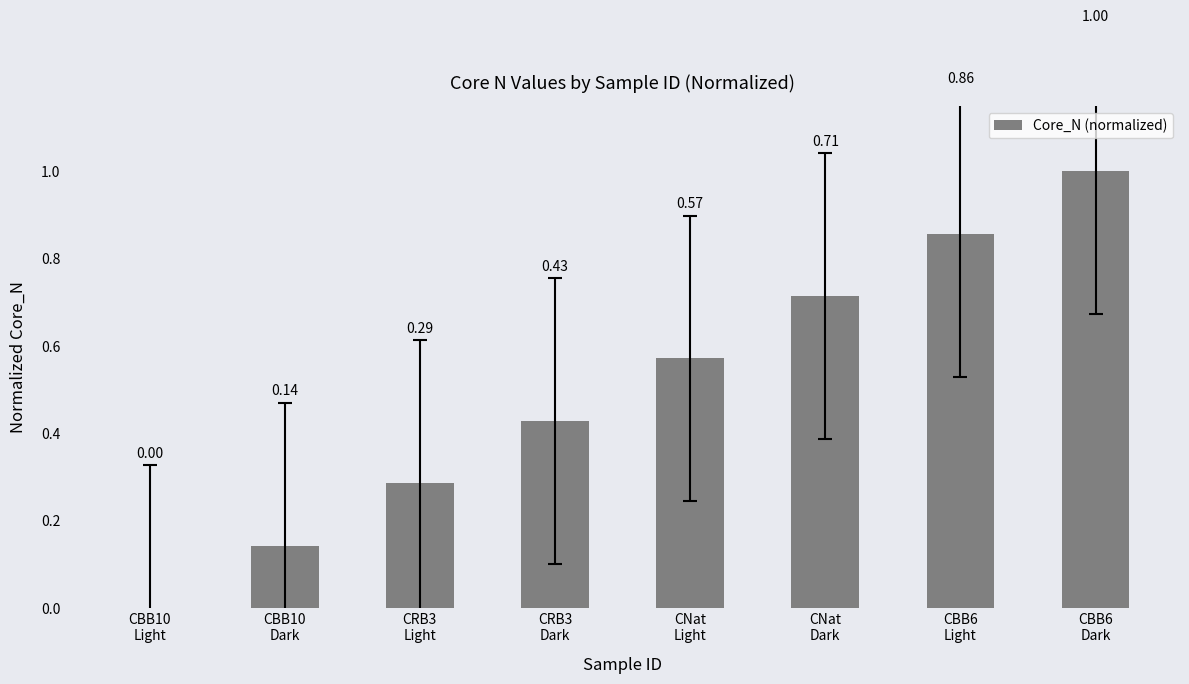

What is the sum of all values?

4.0